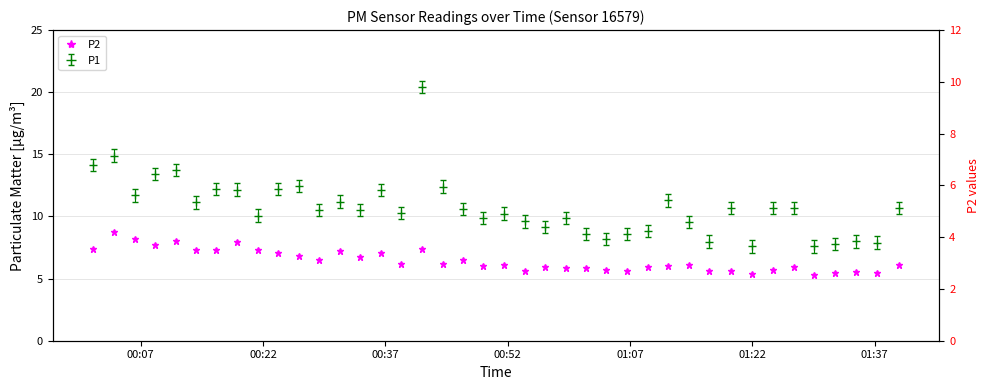

What is the difference between the second highest and second lowest values?

2.8